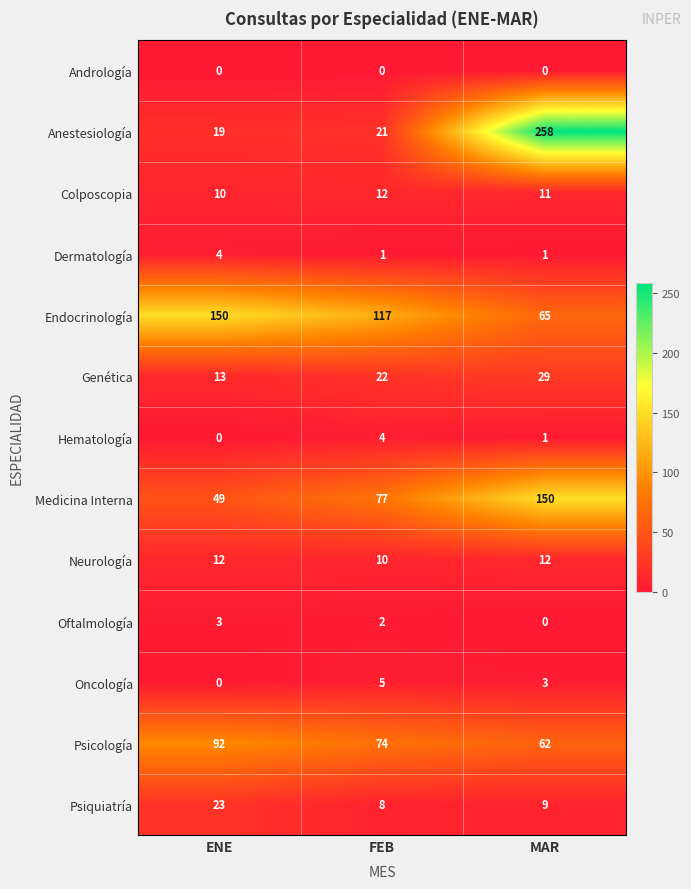

The Dermatología series shows 1 at FEB. True or false?

True